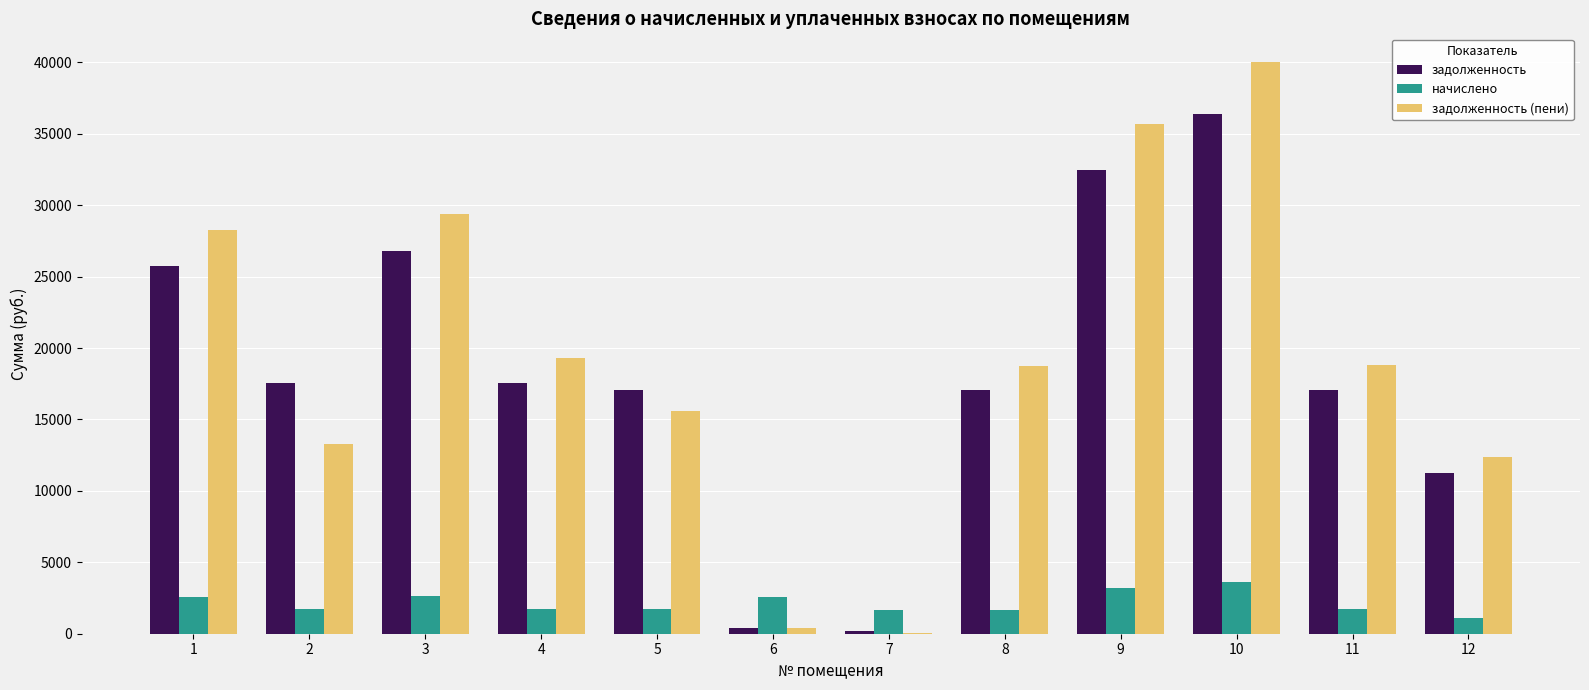

Are the bars grouped side by side (vs. stacked)?

Yes